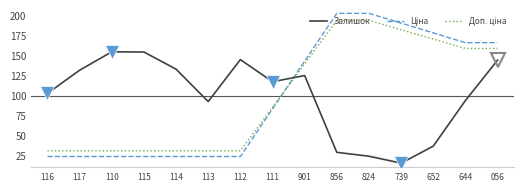

What position from the left is 115?

4